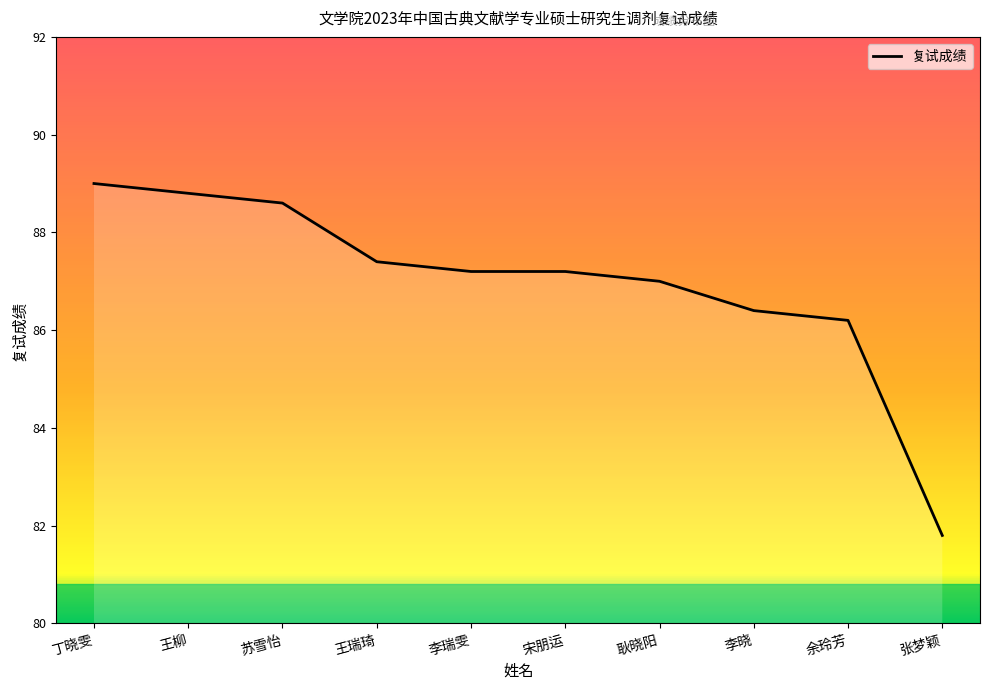

Between 耿晓阳 and 余玲芳, which is larger?

耿晓阳